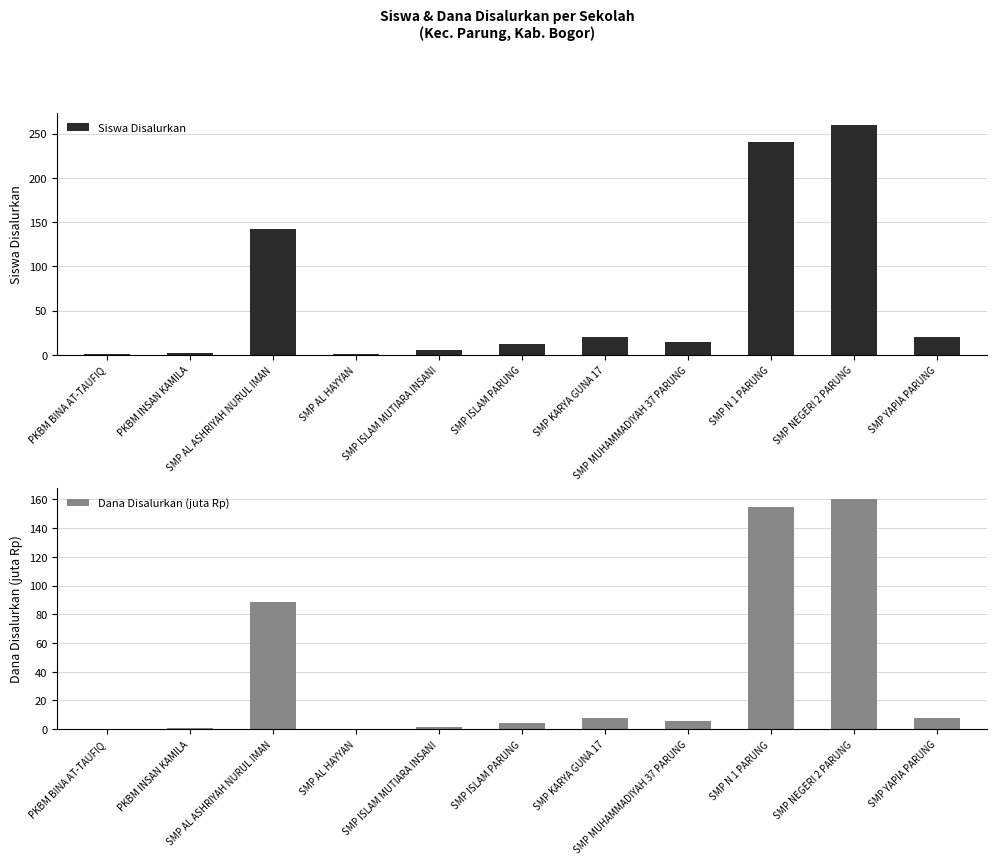

Count the number of categories in the chart.

11